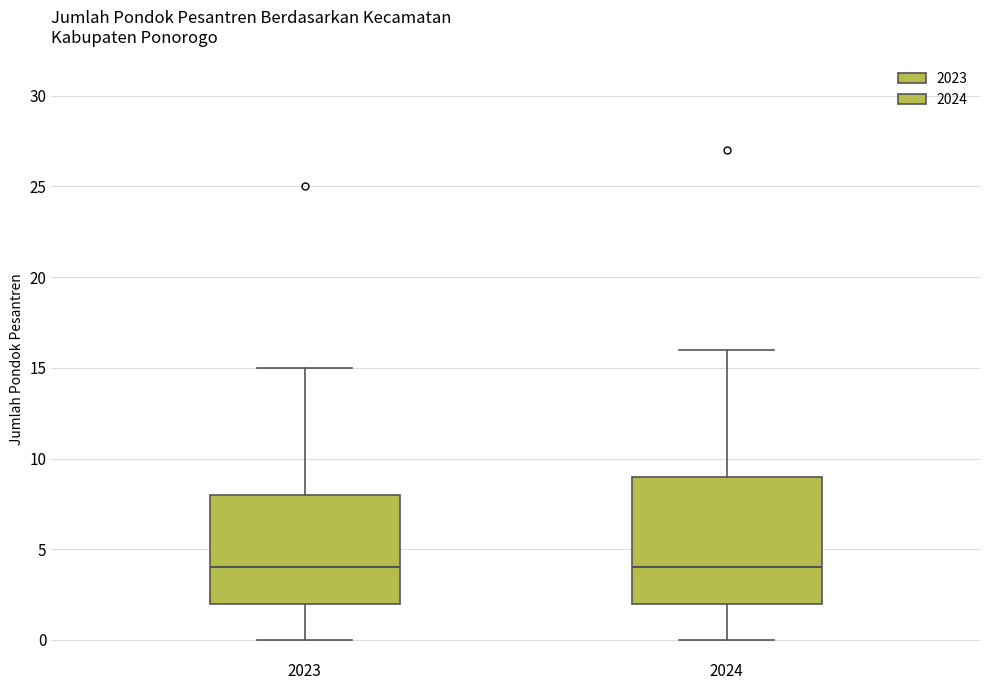

Where is the lower edge of the box at x = 2023 on the y-axis? The values are not printed on the chart, so give them approximately, as read against the axis.

2